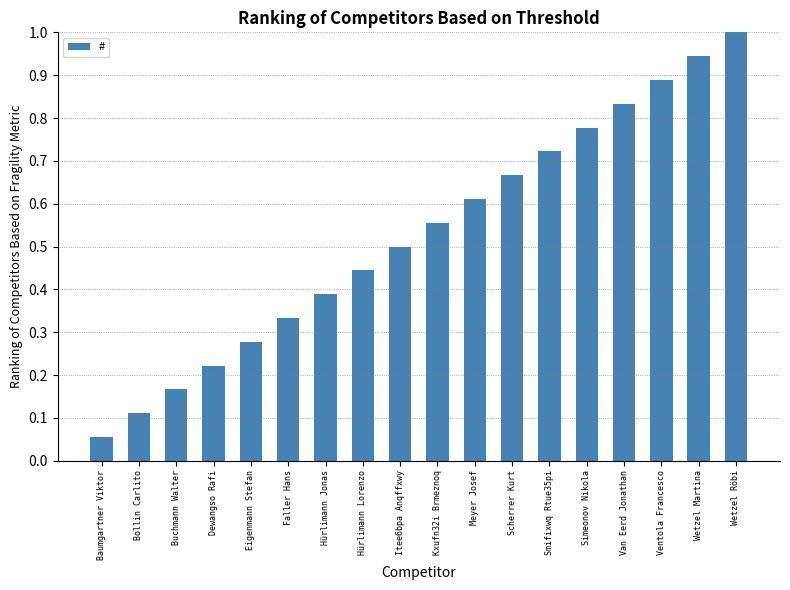

Rank the categories by value from highest to lowest.

Wetzel Röbi, Wetzel Martina, Ventola Francesco, Van Eerd Jonathan, Simeonov Nikola, Smifixwq Rtue35pi, Scherrer Kurt, Meyer Josef, Kxufn32i Brmeznoq, Itee6bpa Anqffxwy, Hürlimann Lorenzo, Hürlimann Jonas, Faller Hans, Eigenmann Stefan, Dewangso Rafi, Buchmann Walter, Bollin Carlito, Baumgartner Viktor